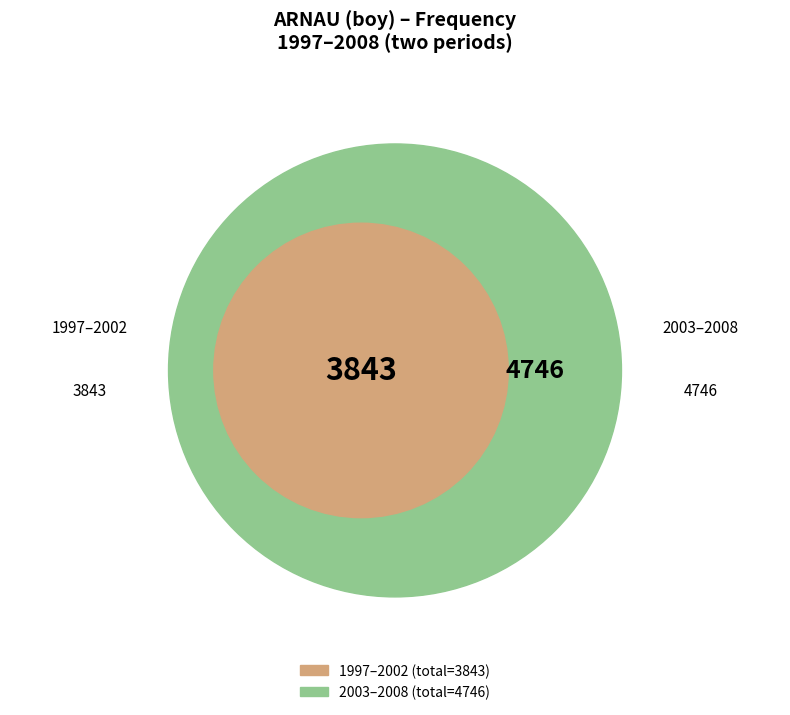

Which slice is the smallest?

1997